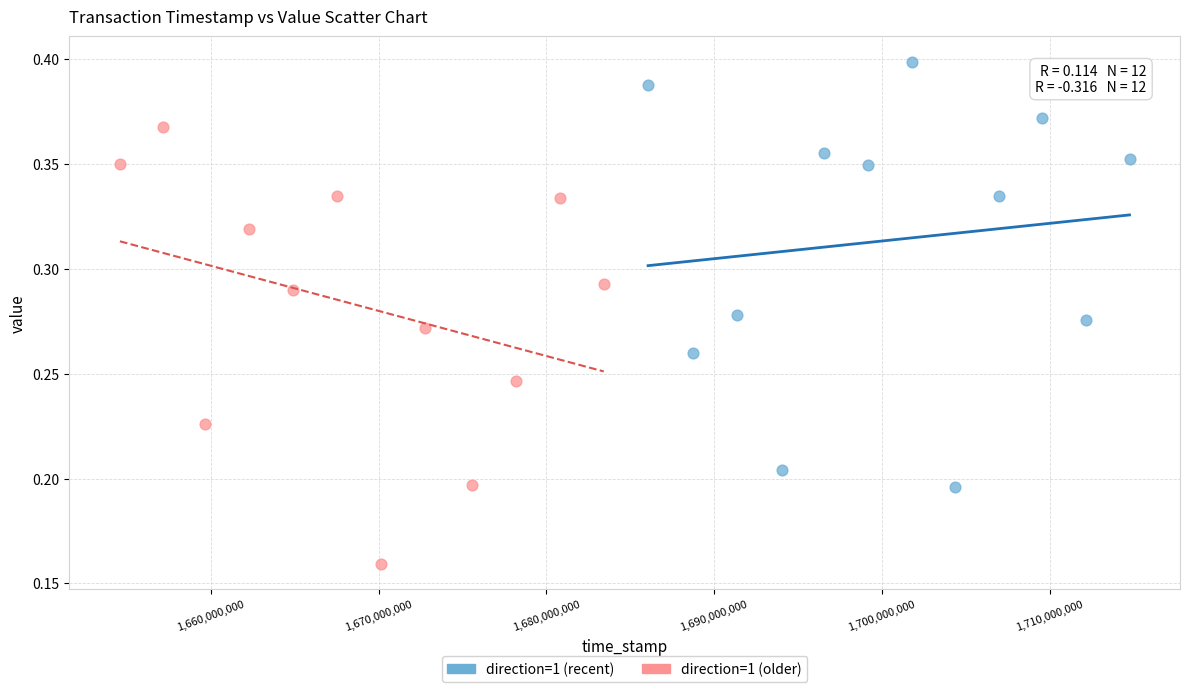

Which series contains the lowest Y value?

direction=1 (older)